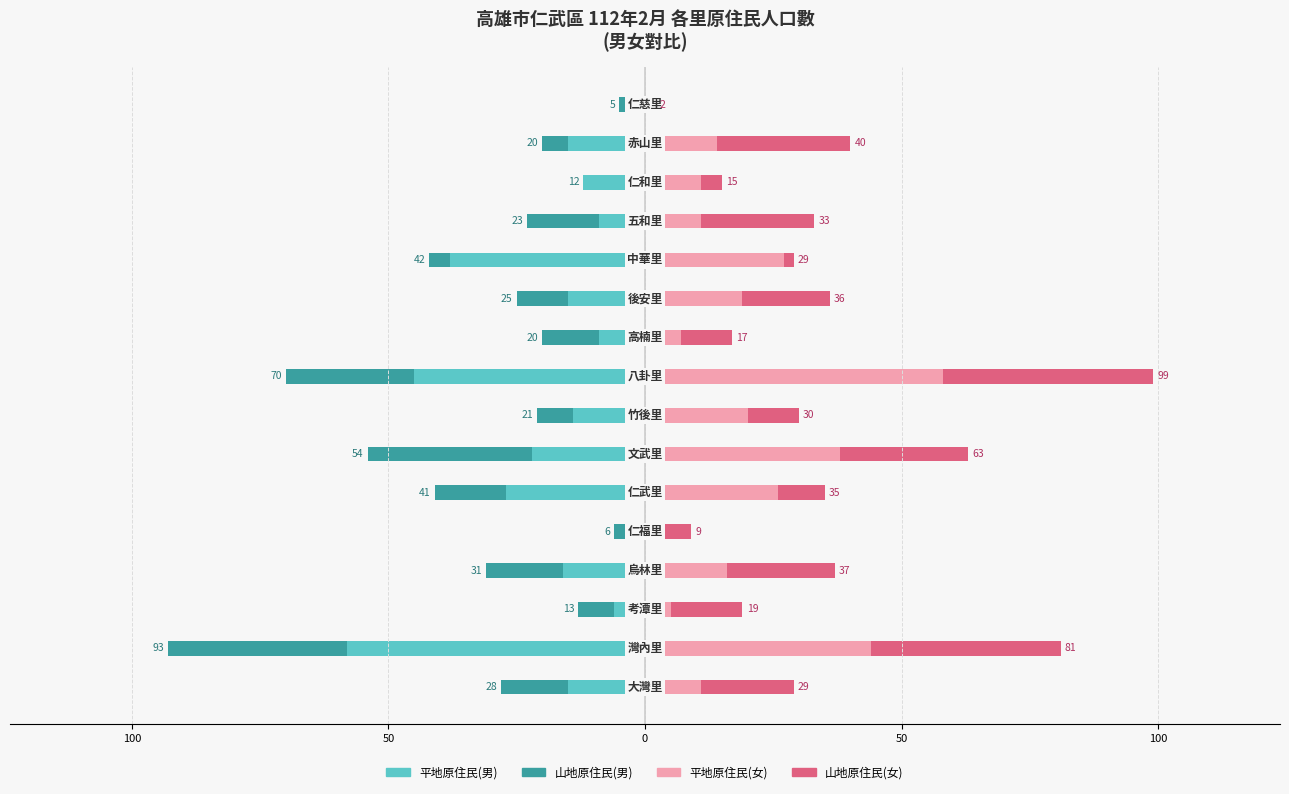

How many values in the 山地原住民(男) series exceed -10?

7